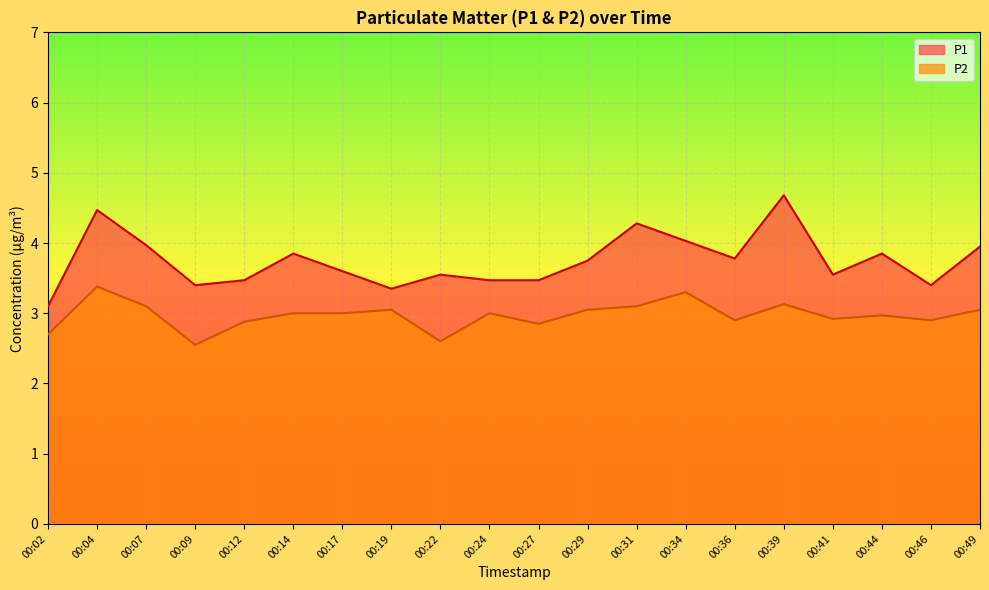

Which category has the highest value across all series?

00:39